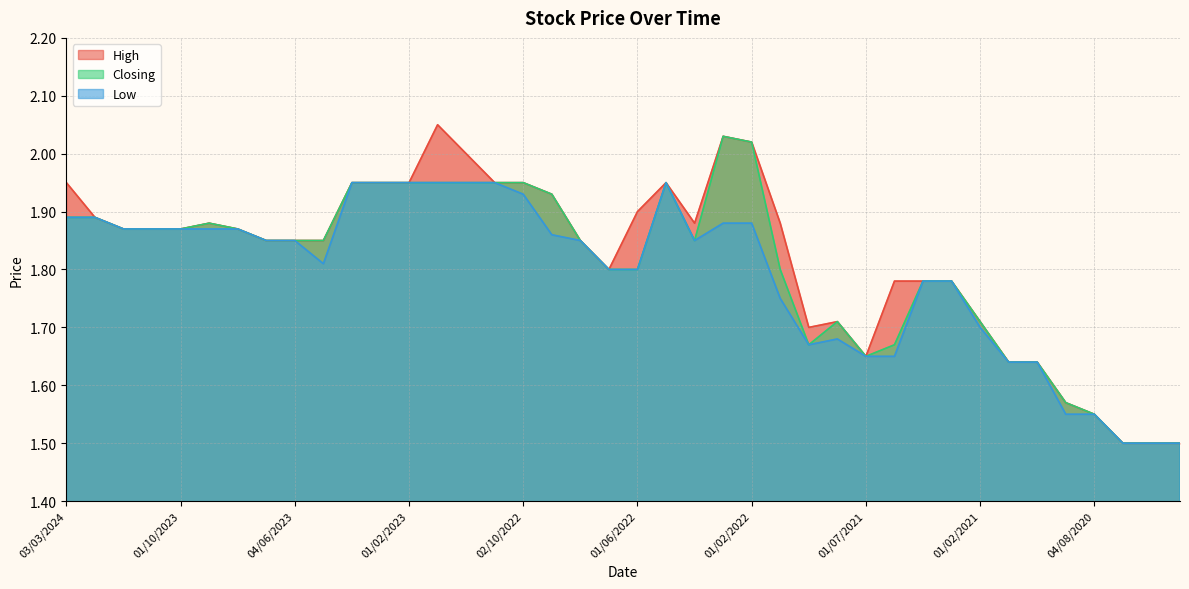

Reading left to right, list all the values displayed in this chart.

High: 03/03/2024=1.9	01/02/2024=1.9	03/12/2023=1.9	01/11/2023=1.9	01/10/2023=1.9	03/09/2023=1.9	01/08/2023=1.9	02/07/2023=1.9	04/06/2023=1.9	01/05/2023=1.9	02/04/2023=1.9	01/03/2023=1.9	01/02/2023=1.9	02/01/2023=2.0	01/12/2022=2.0	01/11/2022=1.9	02/10/2022=1.9	01/09/2022=1.9	01/08/2022=1.9	03/07/2022=1.8	01/06/2022=1.9	08/05/2022=1.9	03/04/2022=1.9	01/03/2022=2.0	01/02/2022=2.0	02/01/2022=1.9	03/10/2021=1.7	01/08/2021=1.7	01/07/2021=1.6	01/06/2021=1.8	02/05/2021=1.8	01/04/2021=1.8	01/02/2021=1.7	01/12/2020=1.6	01/10/2020=1.6	01/09/2020=1.6	04/08/2020=1.6	01/07/2020=1.5	01/06/2020=1.5	01/03/2020=1.5
Closing: 03/03/2024=1.9	01/02/2024=1.9	03/12/2023=1.9	01/11/2023=1.9	01/10/2023=1.9	03/09/2023=1.9	01/08/2023=1.9	02/07/2023=1.9	04/06/2023=1.9	01/05/2023=1.9	02/04/2023=1.9	01/03/2023=1.9	01/02/2023=1.9	02/01/2023=1.9	01/12/2022=1.9	01/11/2022=1.9	02/10/2022=1.9	01/09/2022=1.9	01/08/2022=1.9	03/07/2022=1.8	01/06/2022=1.8	08/05/2022=1.9	03/04/2022=1.9	01/03/2022=2.0	01/02/2022=2.0	02/01/2022=1.8	03/10/2021=1.7	01/08/2021=1.7	01/07/2021=1.6	01/06/2021=1.7	02/05/2021=1.8	01/04/2021=1.8	01/02/2021=1.7	01/12/2020=1.6	01/10/2020=1.6	01/09/2020=1.6	04/08/2020=1.6	01/07/2020=1.5	01/06/2020=1.5	01/03/2020=1.5
Low: 03/03/2024=1.9	01/02/2024=1.9	03/12/2023=1.9	01/11/2023=1.9	01/10/2023=1.9	03/09/2023=1.9	01/08/2023=1.9	02/07/2023=1.9	04/06/2023=1.9	01/05/2023=1.8	02/04/2023=1.9	01/03/2023=1.9	01/02/2023=1.9	02/01/2023=1.9	01/12/2022=1.9	01/11/2022=1.9	02/10/2022=1.9	01/09/2022=1.9	01/08/2022=1.9	03/07/2022=1.8	01/06/2022=1.8	08/05/2022=1.9	03/04/2022=1.9	01/03/2022=1.9	01/02/2022=1.9	02/01/2022=1.8	03/10/2021=1.7	01/08/2021=1.7	01/07/2021=1.6	01/06/2021=1.6	02/05/2021=1.8	01/04/2021=1.8	01/02/2021=1.7	01/12/2020=1.6	01/10/2020=1.6	01/09/2020=1.6	04/08/2020=1.6	01/07/2020=1.5	01/06/2020=1.5	01/03/2020=1.5